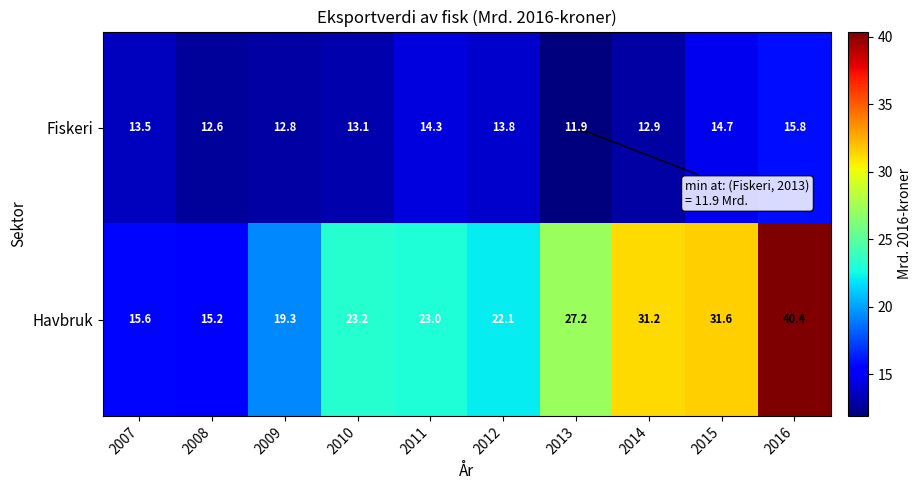

Rank the series by their maximum value, from lowest to highest.

Fiskeri, Havbruk